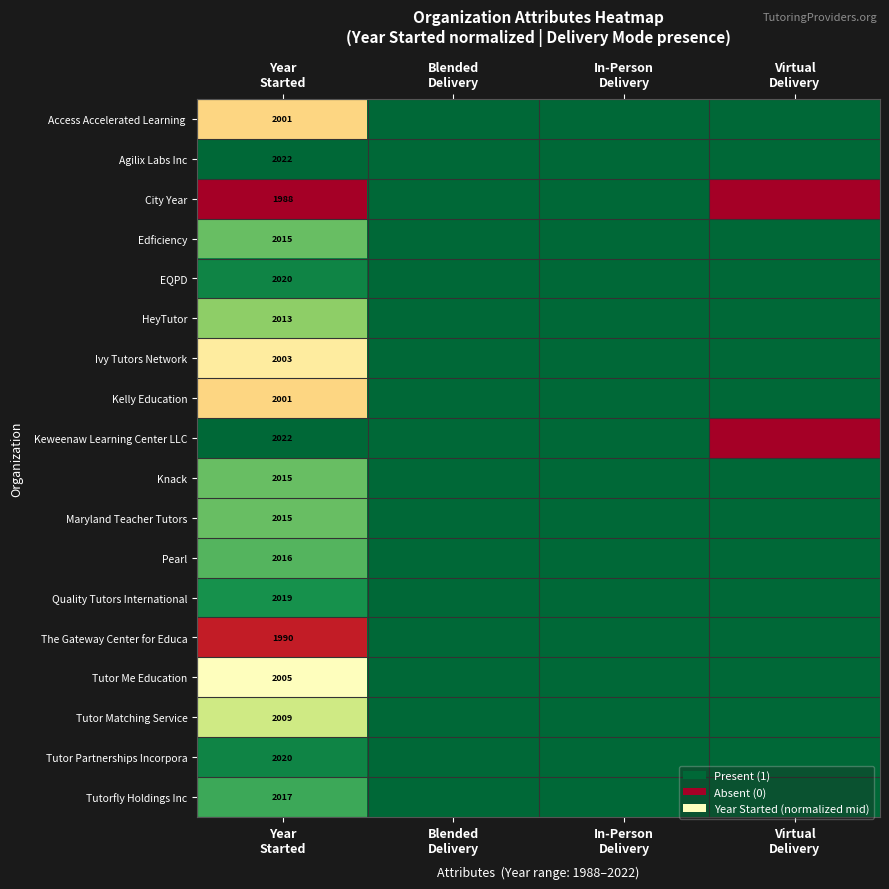

The value of Access Accelerated Learning at Year Started is 0.5. True or false?

False